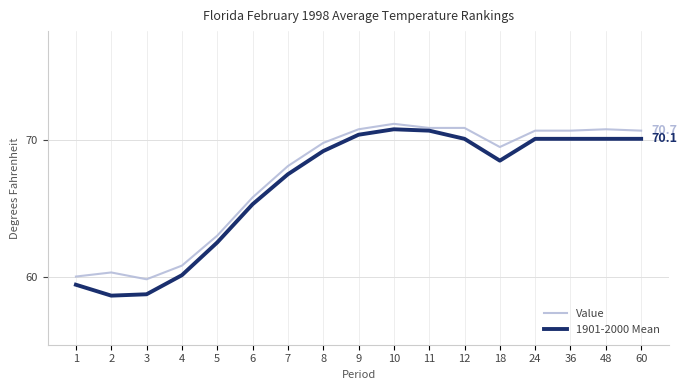

Which series has the widest spread of values?

1901-2000 Mean